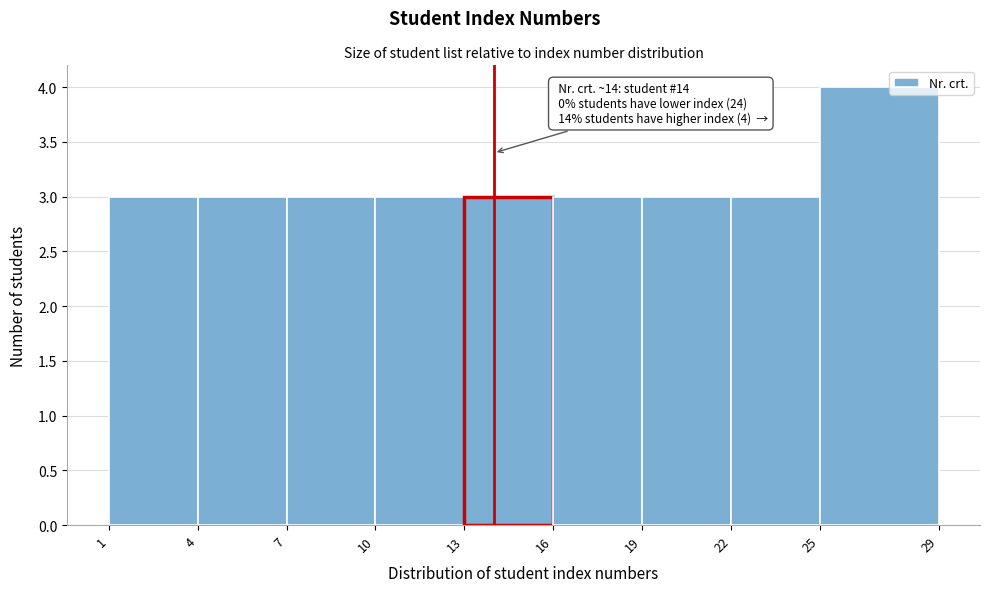

Over which range of the x-axis is the bar tallest?

25 to 29